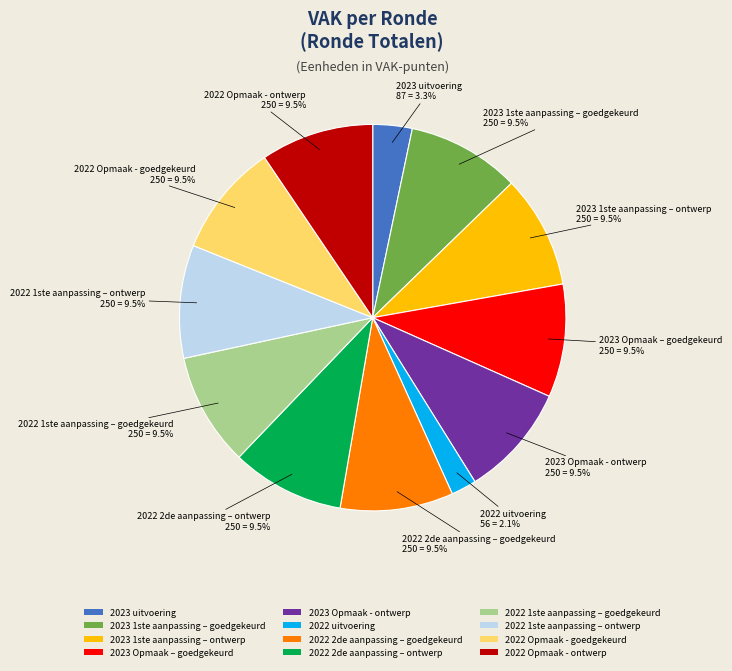

To the nearest percent, what portion does 2023 uitvoering represent?

3%